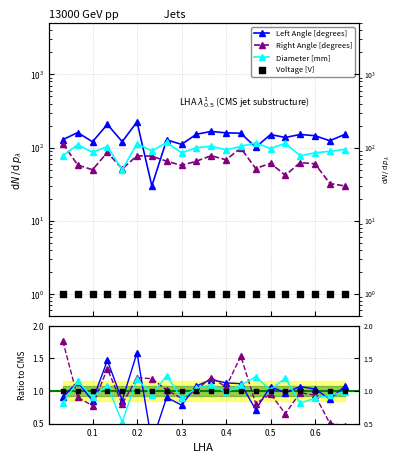

What are all the series names shown in the legend?

Left Angle [degrees], Right Angle [degrees], Diameter [mm], Voltage [V]